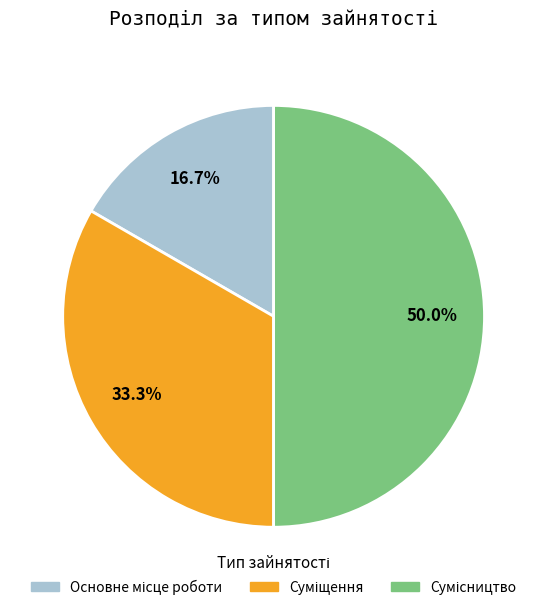

How many slices are in this pie chart?

3